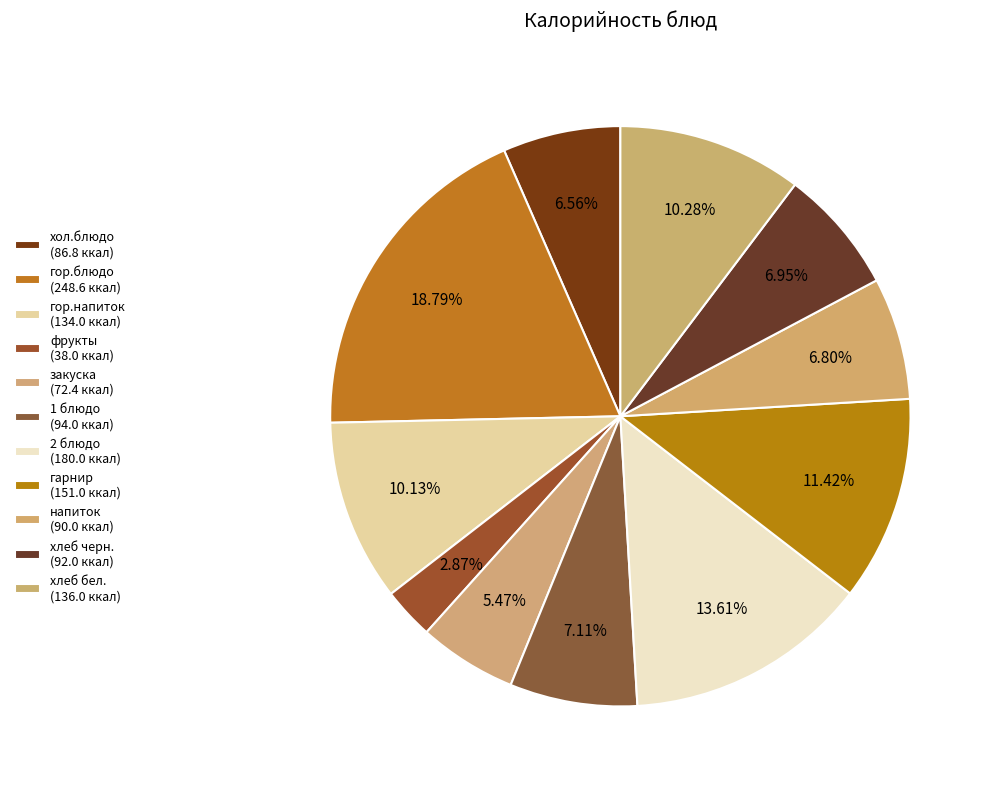

Which category has the biggest portion of the pie?

гор.блюдо